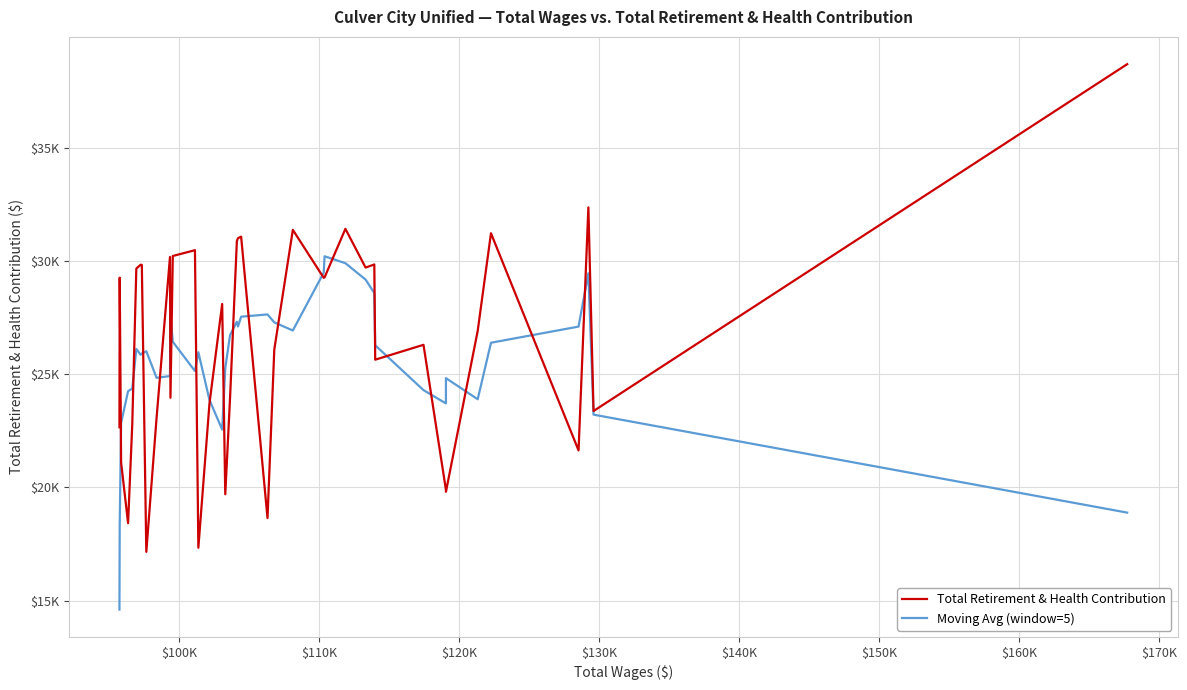

Which series ends up on top after the final intersection of Moving Avg (window=5) and Total Retirement & Health Contribution?

Total Retirement & Health Contribution